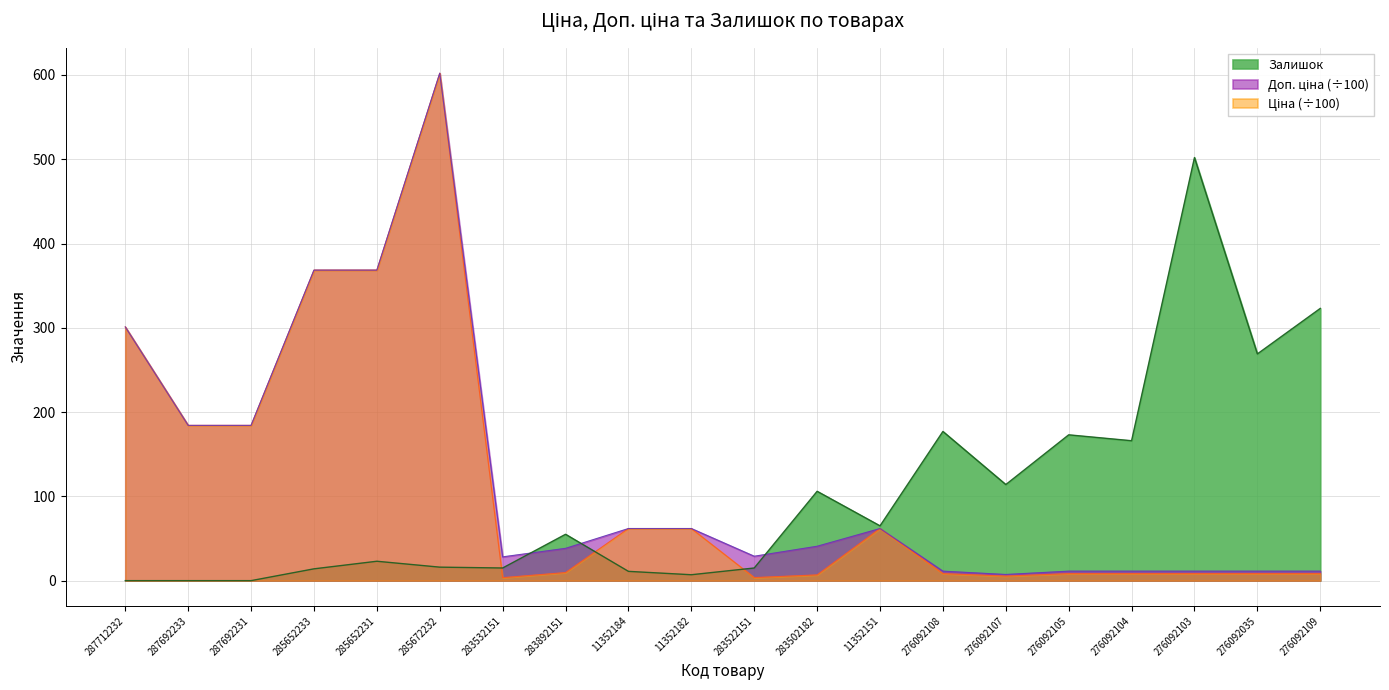

What is the label of the 14th point from the left?

276092108